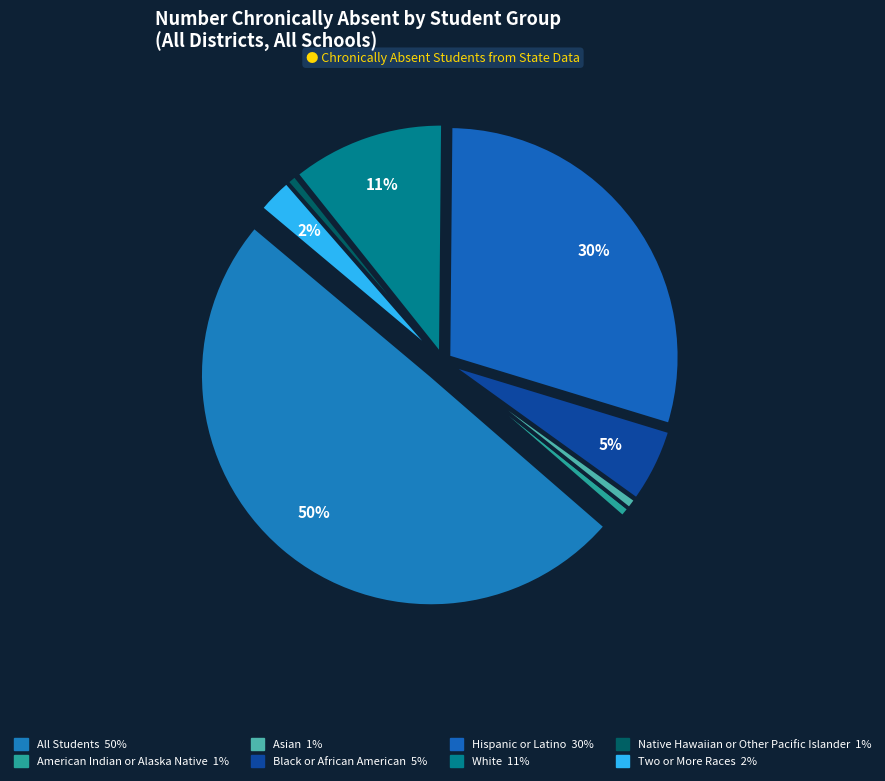

Rank the categories by value from highest to lowest.

All Students, Hispanic or Latino, White, Black or African American, Two or More Races, Asian, American Indian or Alaska Native, Native Hawaiian or Other Pacific Islander